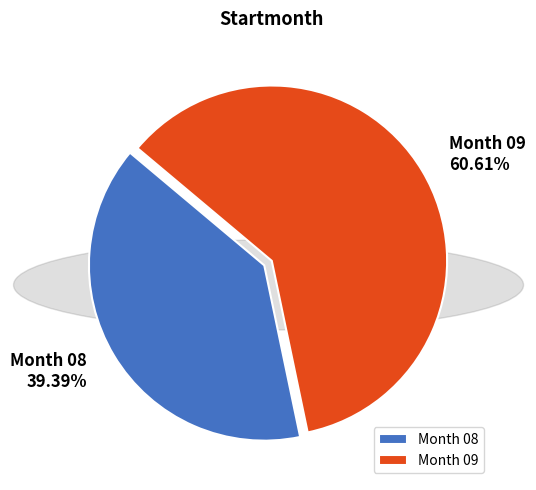

Which slice is the largest?

Month 09